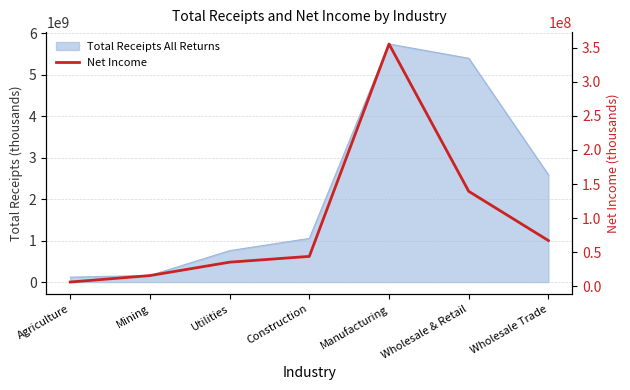

True or false: the data has more than 1 interior local peaks.

False